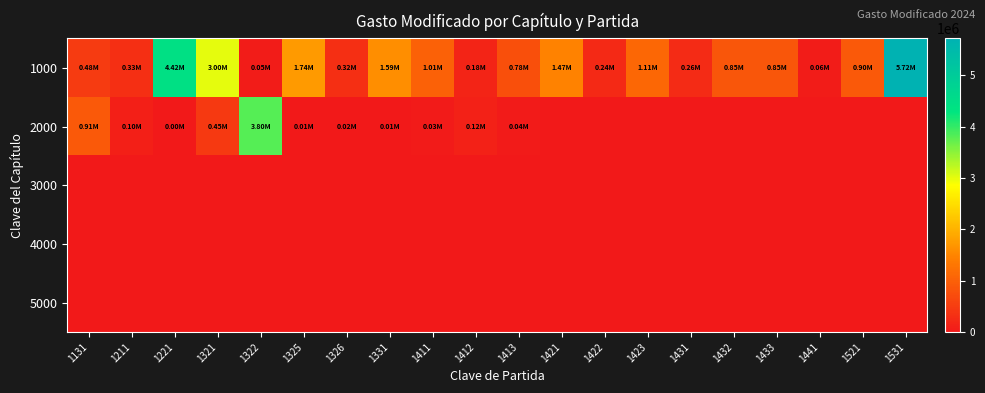

Reading left to right, transcribe all the data shown in this chart.

1000: 1131=479907.4	1211=332353.8	1221=4417171.4	1321=2996570.6	1322=54652.7	1325=1740733.3	1326=321285.7	1331=1591257.1	1411=1005396.5	1412=177782.1	1413=780390.5	1421=1470011.9	1422=240728.7	1423=1114545.6	1431=261606.7	1432=849870.1	1433=850282.1	1441=58938.6	1521=896799.4	1531=5717516.6
2000: 1131=909041.9	1211=102333.0	1221=2800.0	1321=448280.7	1322=3797301.9	1325=6640.0	1326=19270.0	1331=11642.0	1411=26995.0	1412=122227.0	1413=39510.8	1421=0.0	1422=0.0	1423=0.0	1431=0.0	1432=0.0	1433=0.0	1441=0.0	1521=0.0	1531=0.0
3000: 1131=0.0	1211=0.0	1221=0.0	1321=0.0	1322=0.0	1325=0.0	1326=0.0	1331=0.0	1411=0.0	1412=0.0	1413=0.0	1421=0.0	1422=0.0	1423=0.0	1431=0.0	1432=0.0	1433=0.0	1441=0.0	1521=0.0	1531=0.0
4000: 1131=0.0	1211=0.0	1221=0.0	1321=0.0	1322=0.0	1325=0.0	1326=0.0	1331=0.0	1411=0.0	1412=0.0	1413=0.0	1421=0.0	1422=0.0	1423=0.0	1431=0.0	1432=0.0	1433=0.0	1441=0.0	1521=0.0	1531=0.0
5000: 1131=0.0	1211=0.0	1221=0.0	1321=0.0	1322=0.0	1325=0.0	1326=0.0	1331=0.0	1411=0.0	1412=0.0	1413=0.0	1421=0.0	1422=0.0	1423=0.0	1431=0.0	1432=0.0	1433=0.0	1441=0.0	1521=0.0	1531=0.0